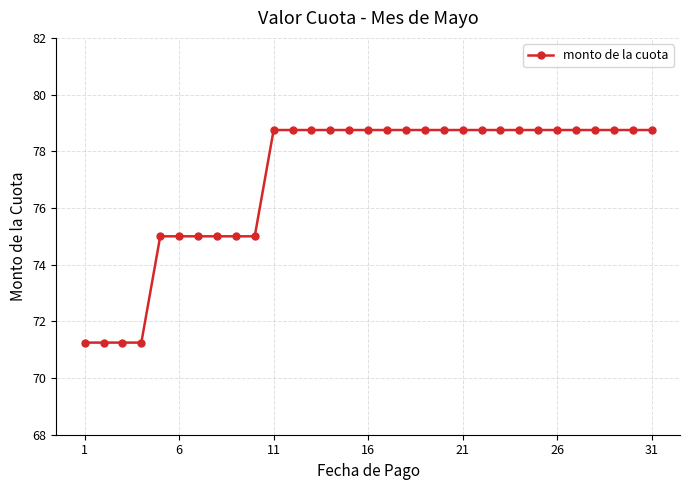

How many series are shown in this chart?

1